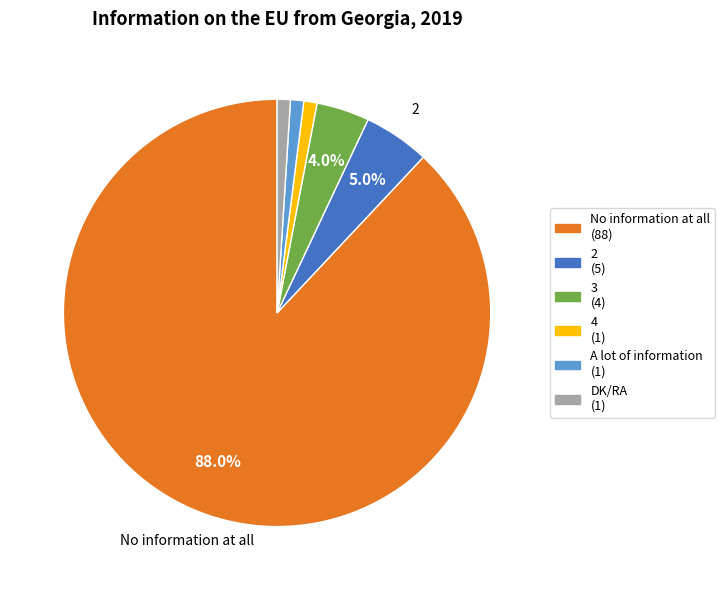

To the nearest percent, what percentage of the pie is No information at all?

88%